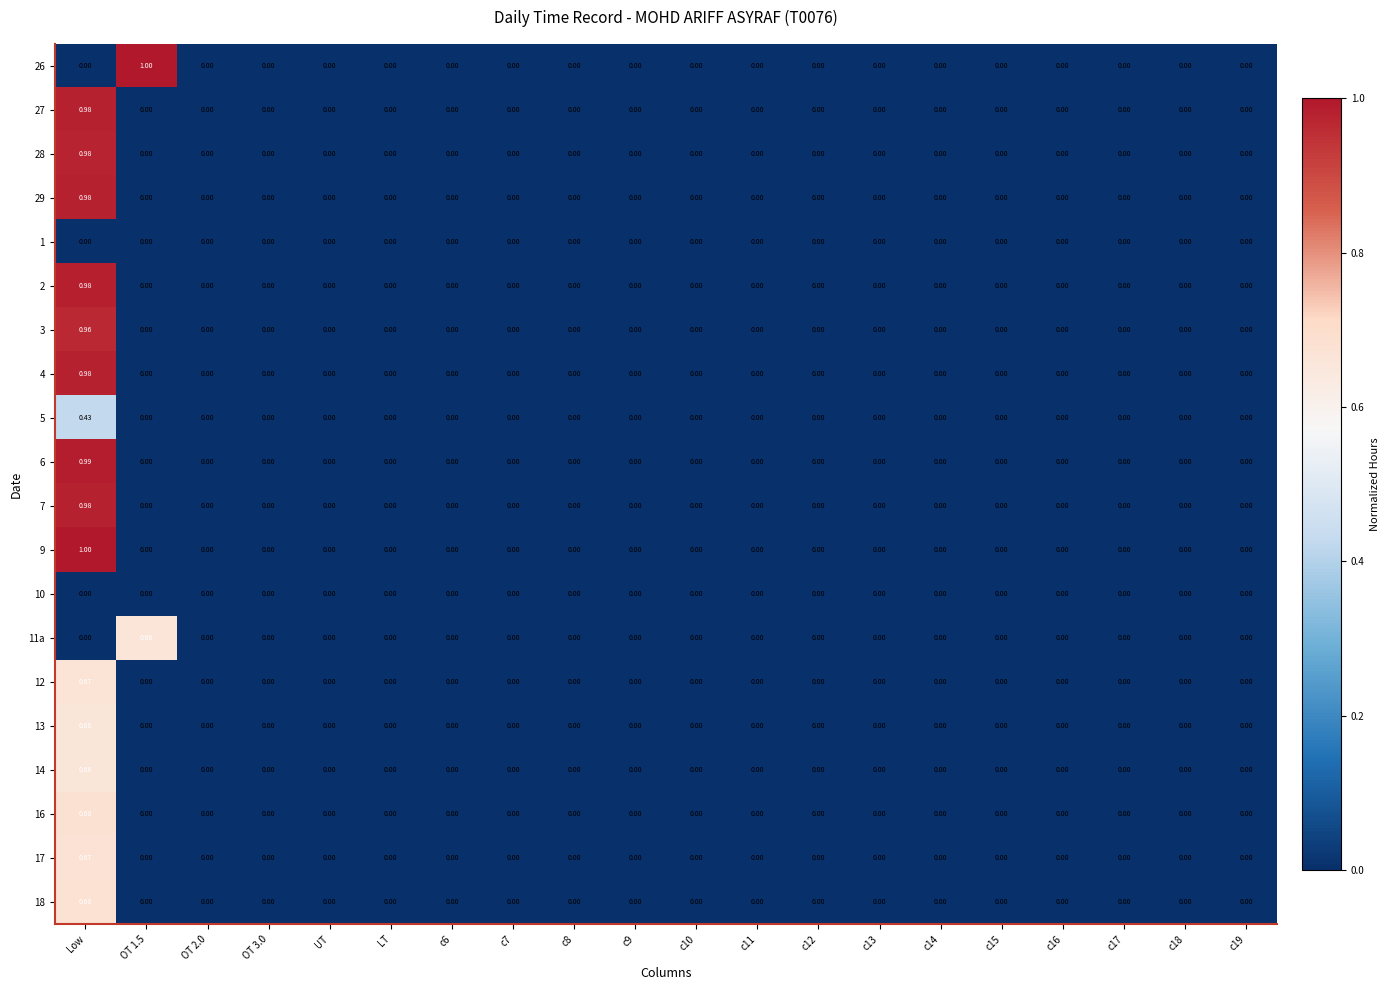

At which category is the sum across all series the highest?

Low